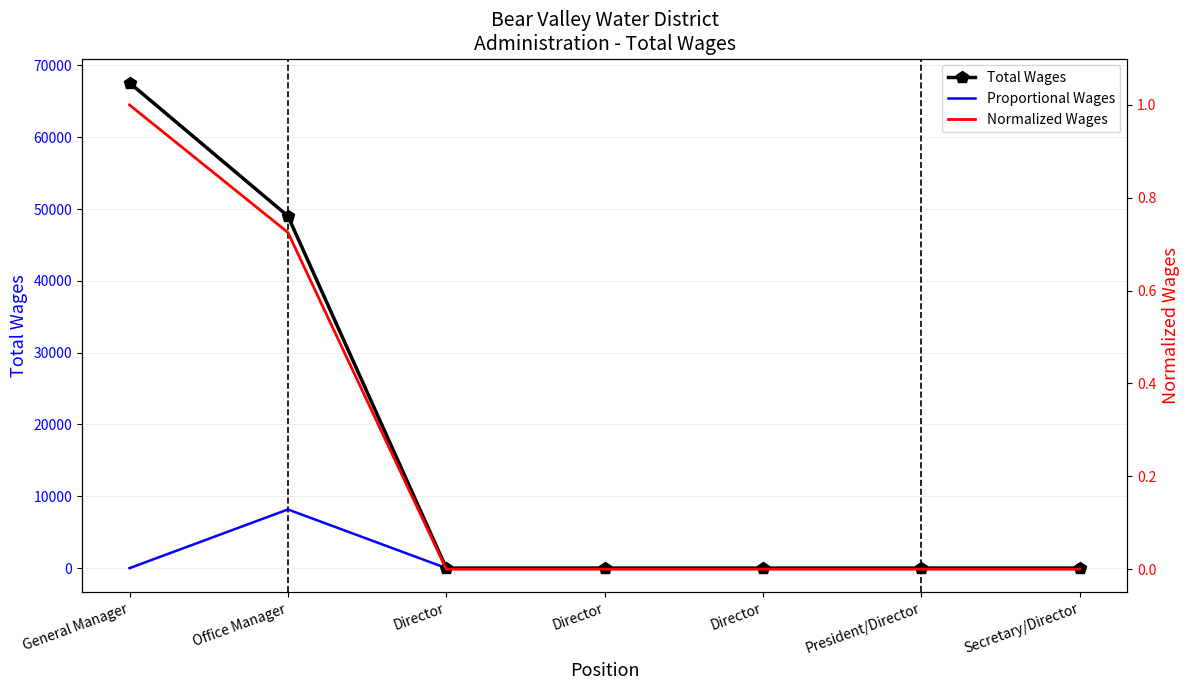

The Proportional Wages series shows -4855.8 at General Manager. True or false?

False